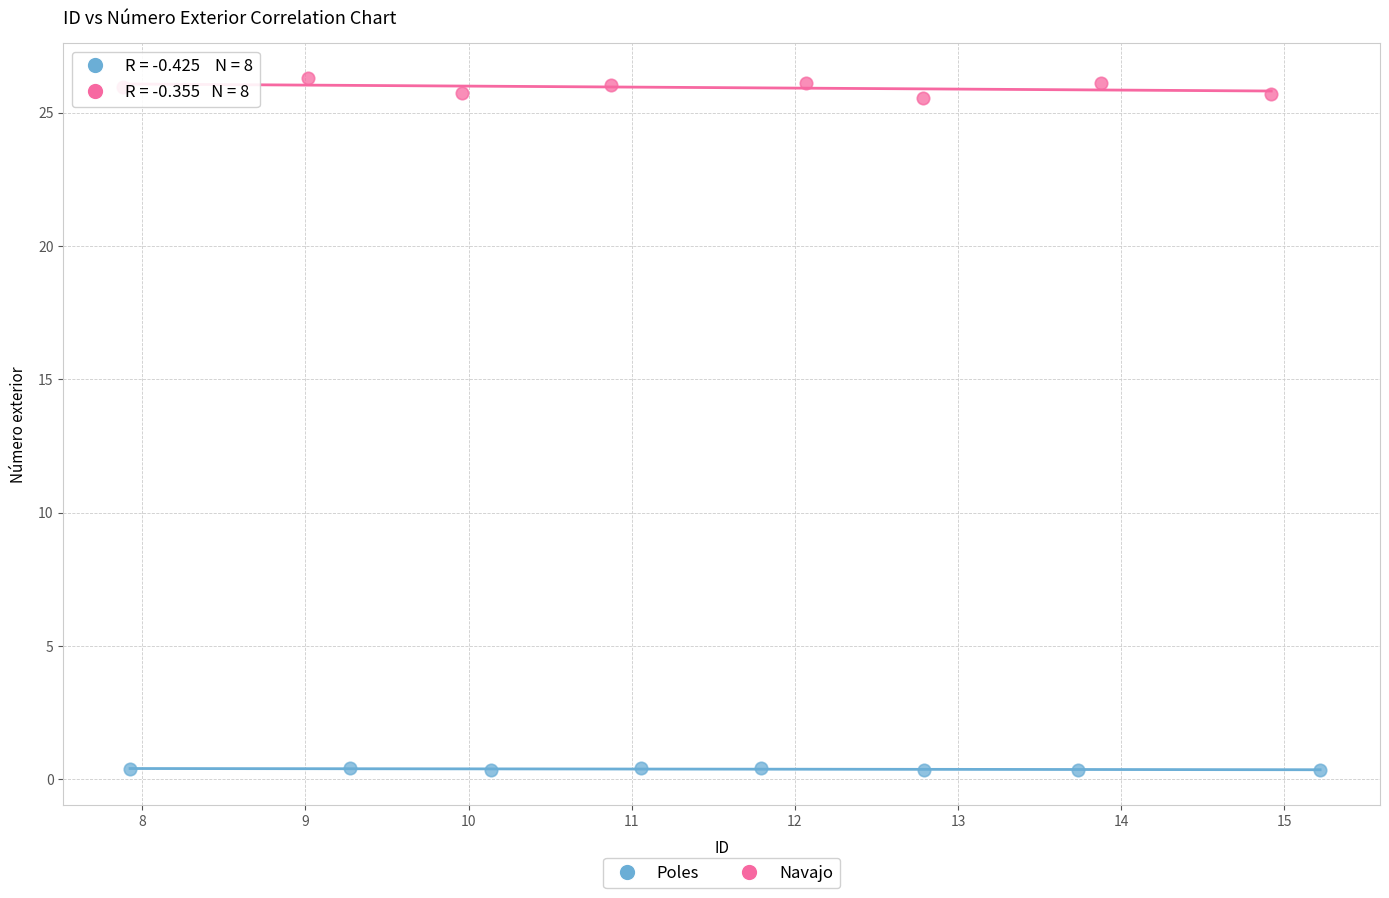

What are all the series names shown in the legend?

Poles, Navajo